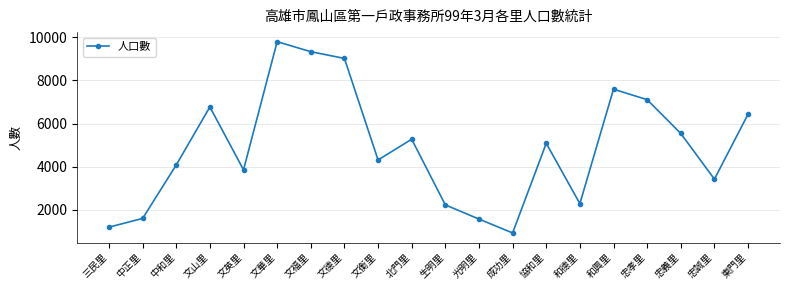

What is the sum of all values?

97436